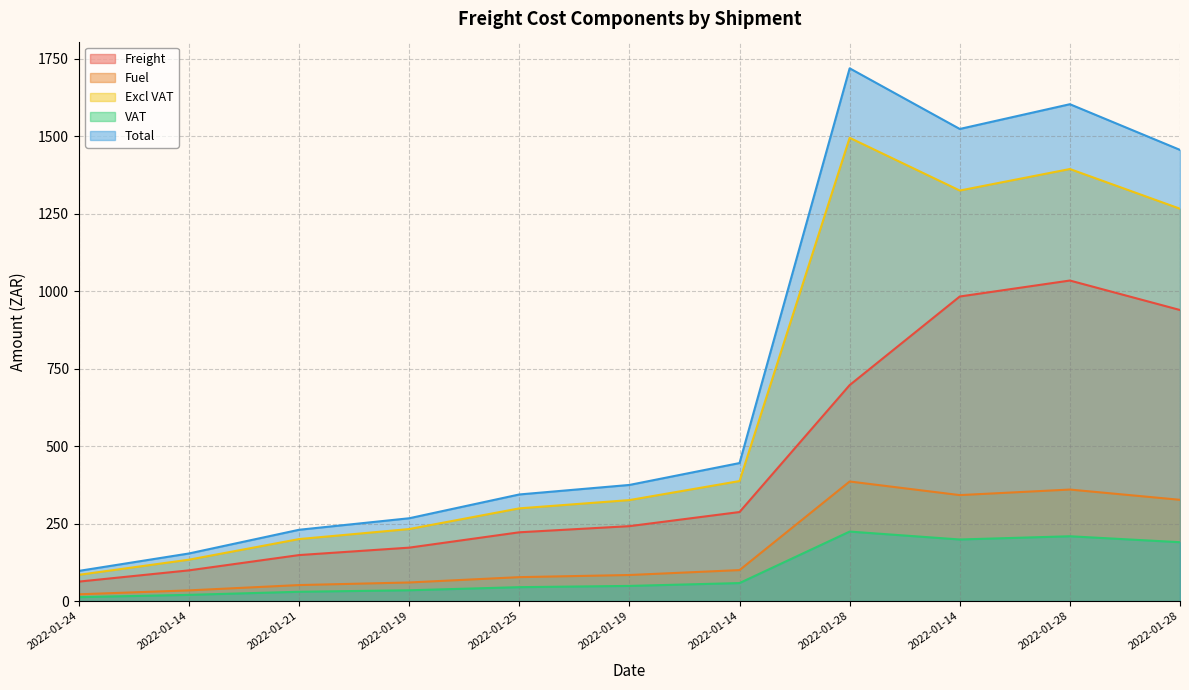

True or false: Excl VAT has a value of 232.4 at 2022-01-19.

True